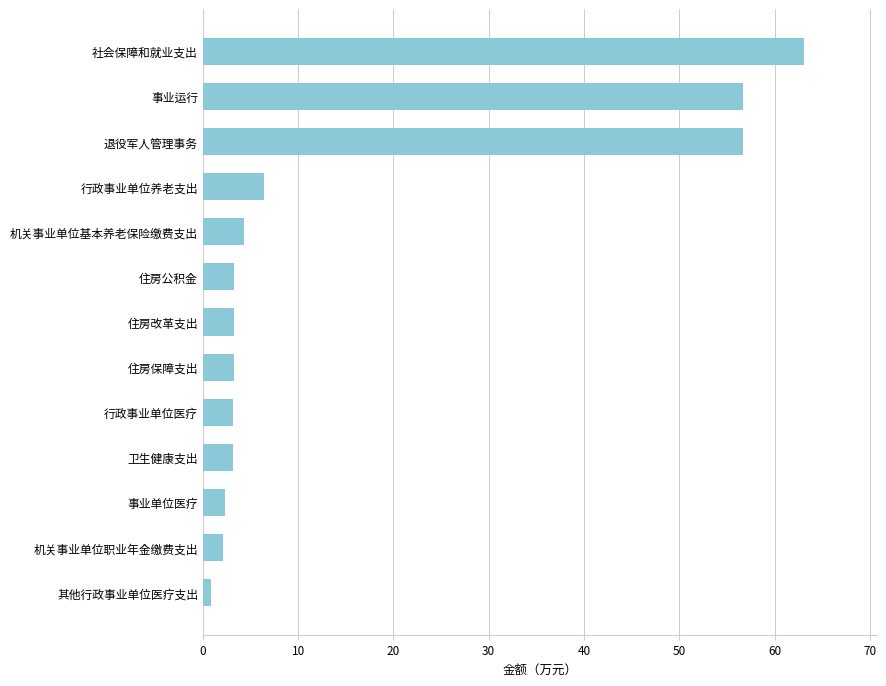

The chart shows a value of 3.2 at 住房公积金. True or false?

True